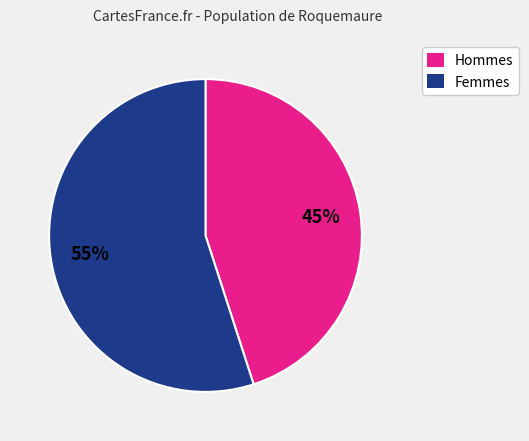

Does any single category account for the majority?

Yes